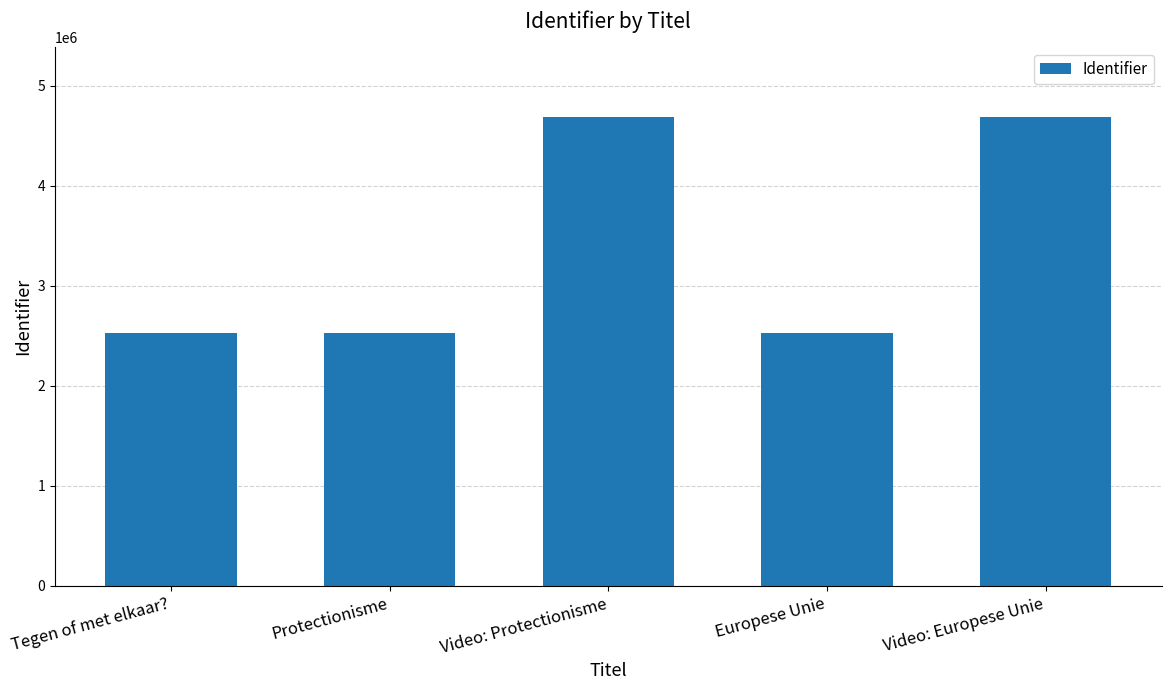

What is the maximum value shown in the chart?

4683187